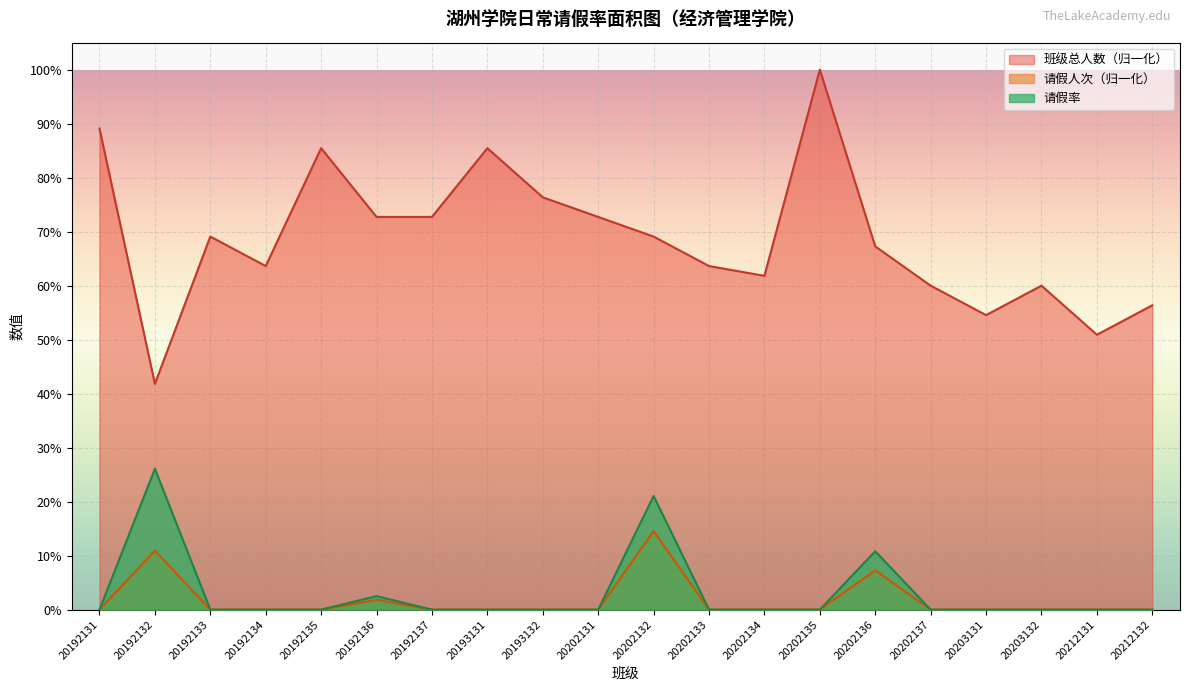

Which series changed the most between 20192132 and 20202131?

班级总人数（归一化）